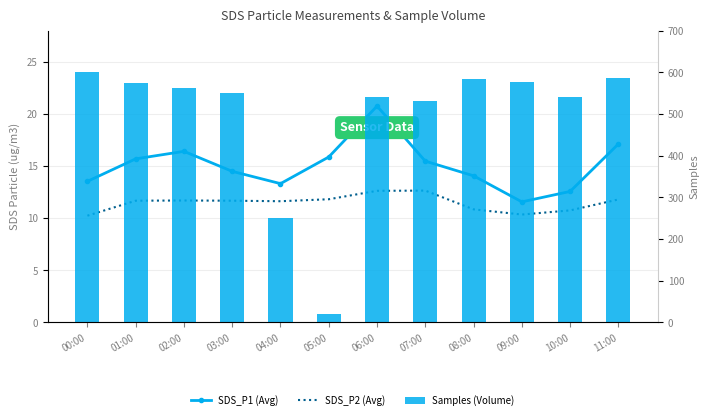

What is the value of the Samples (Volume) bar at the 1st from the left?

600.0